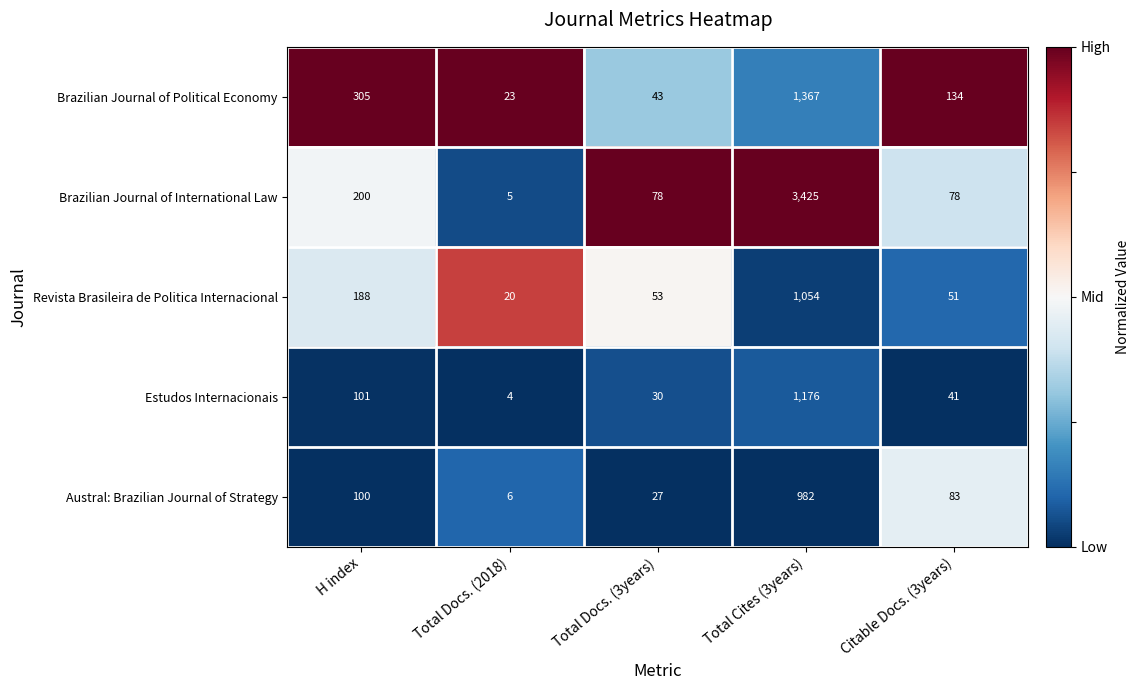

What is the difference between the maximum and minimum values in the Revista Brasileira de Politica Internacional series?

1034